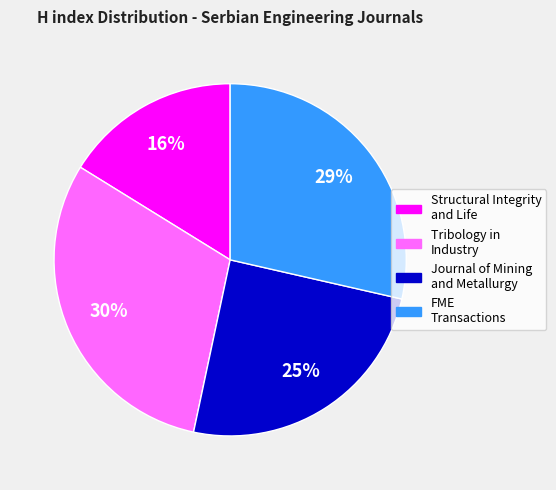

Is the sum of Journal of Mining and Metallurgy and FME Transactions greater than half?

Yes